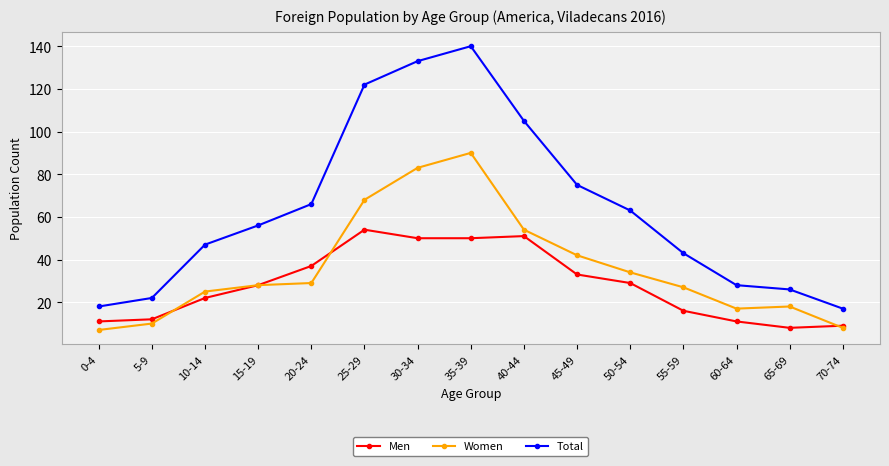

How many values in the Total series are below 56?

7